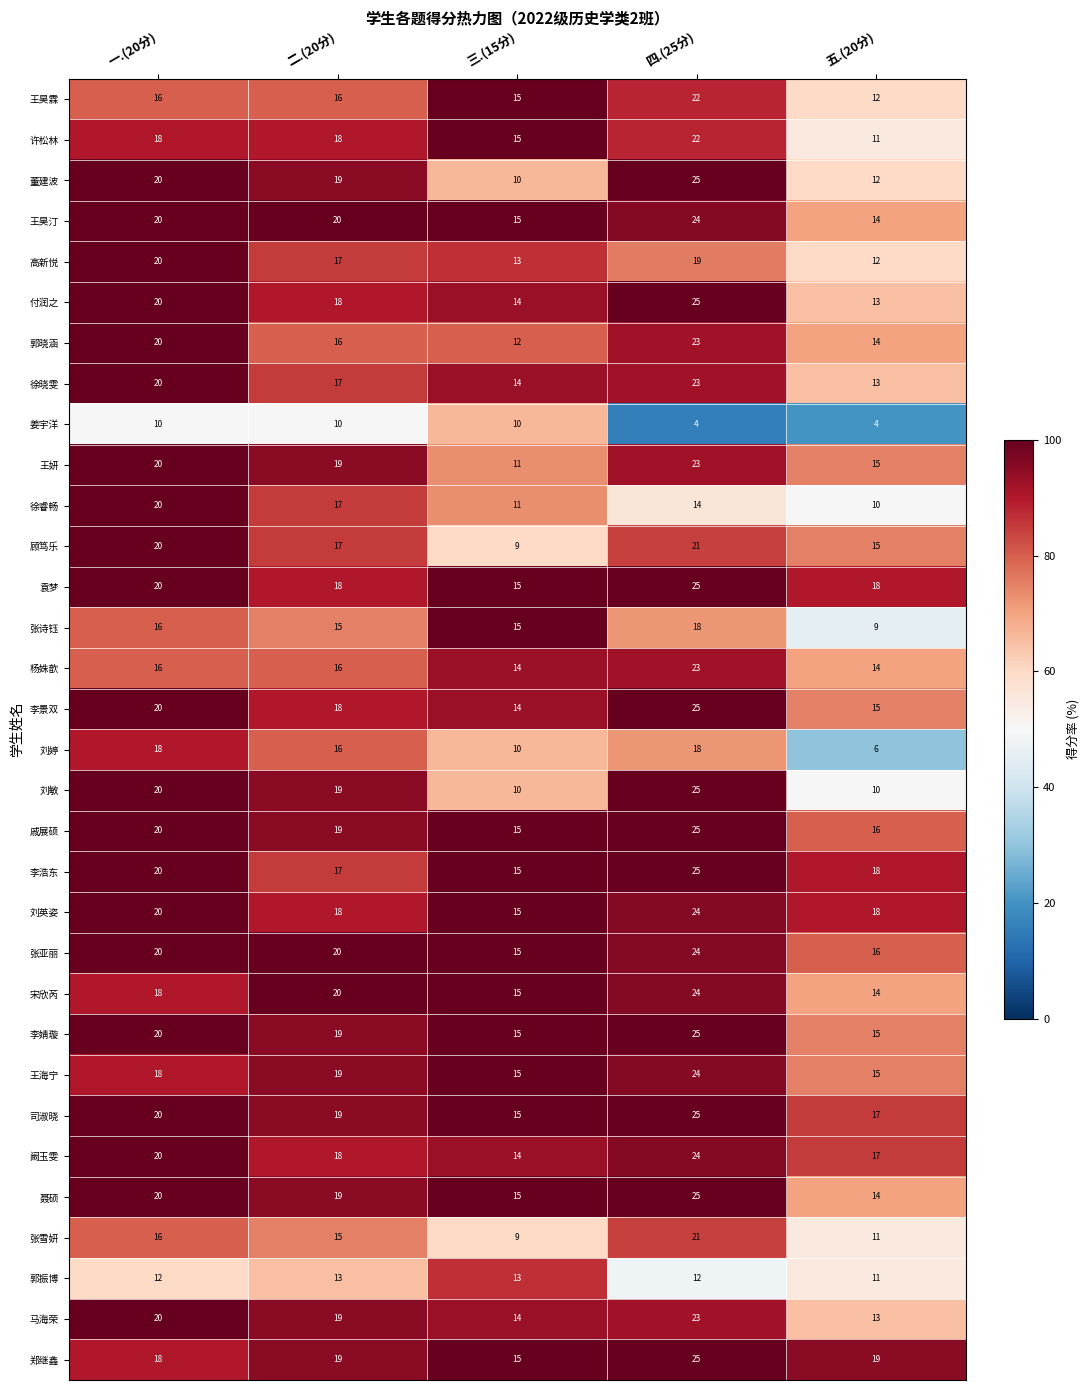

Read the 戚展硕 value at 一.(20分).

20